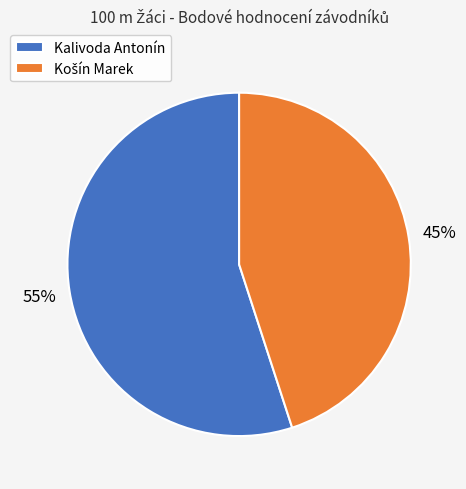

To the nearest percent, what is the difference between the largest and smallest slice percentages?

10%